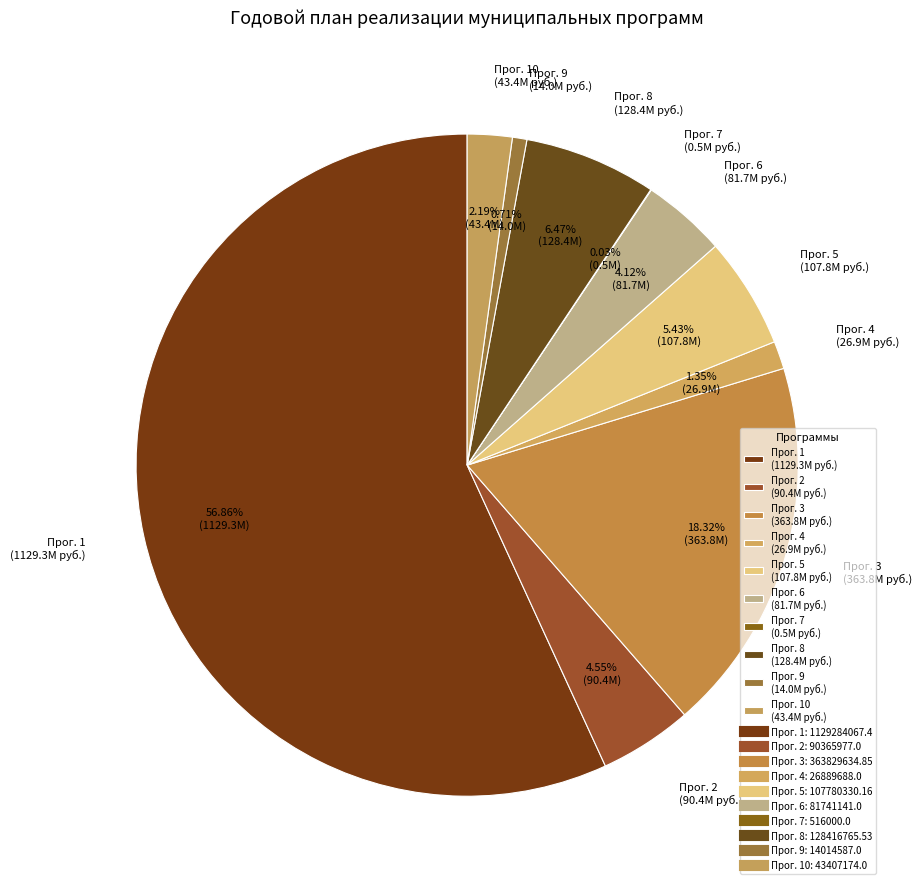

Does any single category account for the majority?

Yes